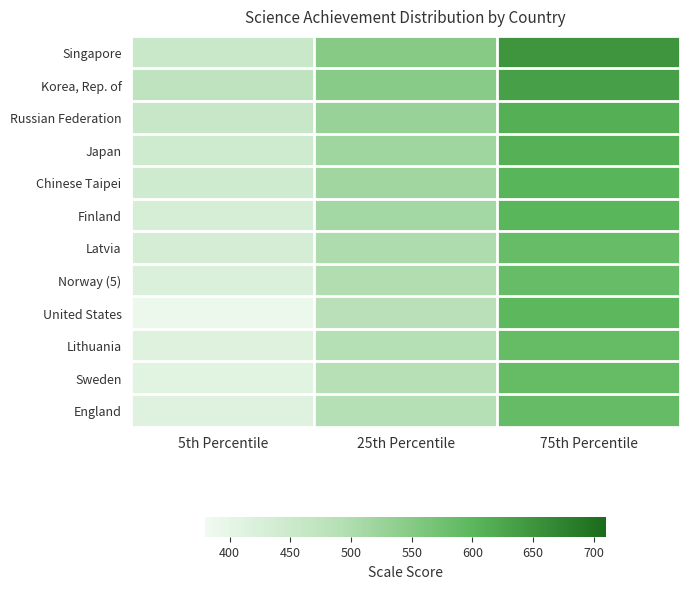

Count the number of data series in this chart.

12